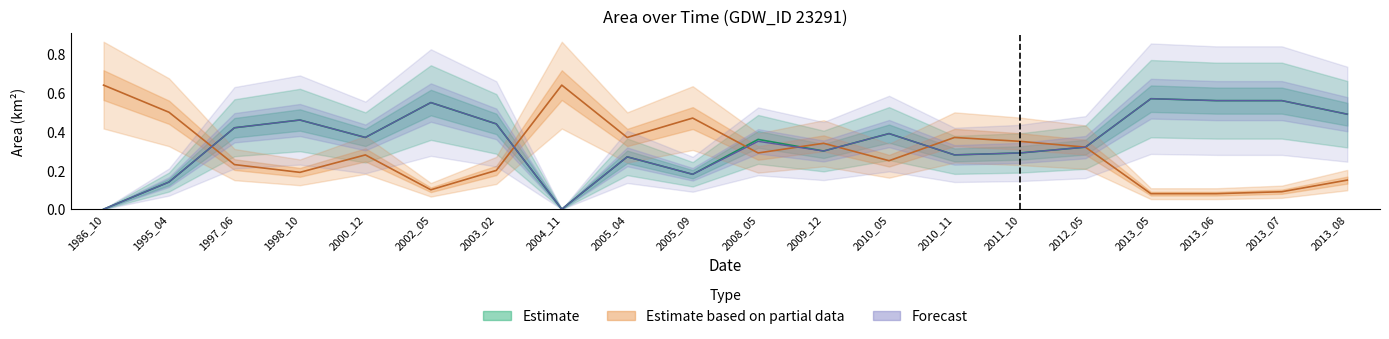

True or false: waterArea and origWaterArea cross at least once.

False